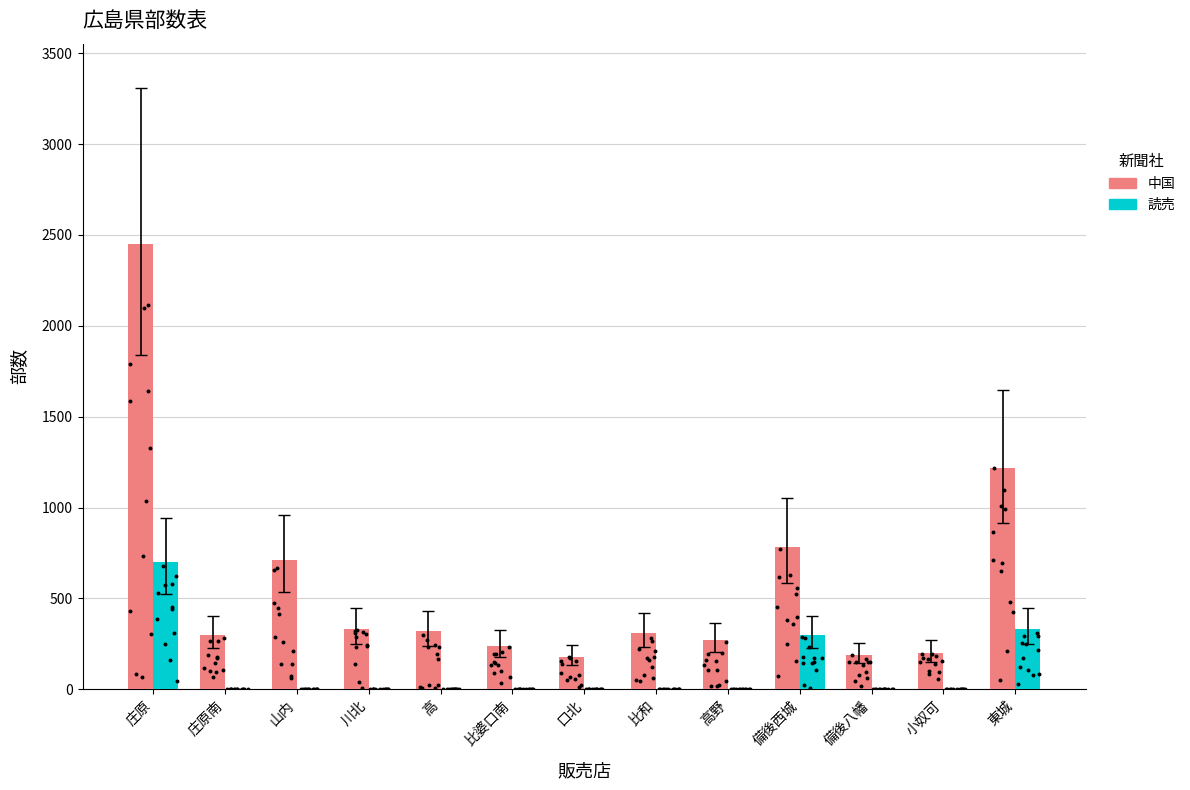

At which category is the sum across all series the highest?

庄原